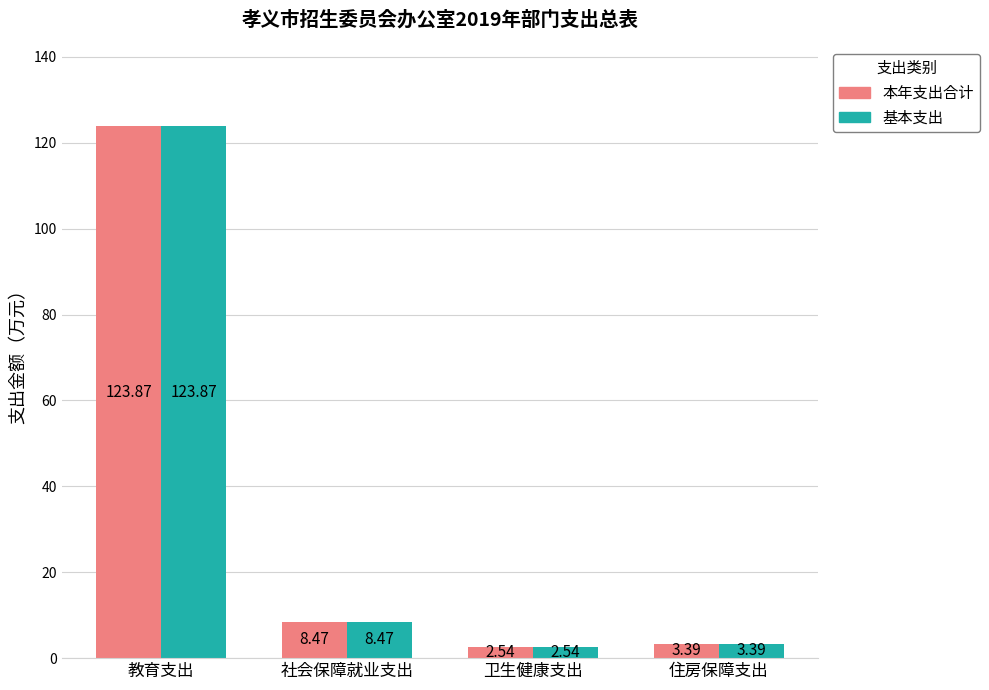

How many series are shown in this chart?

2